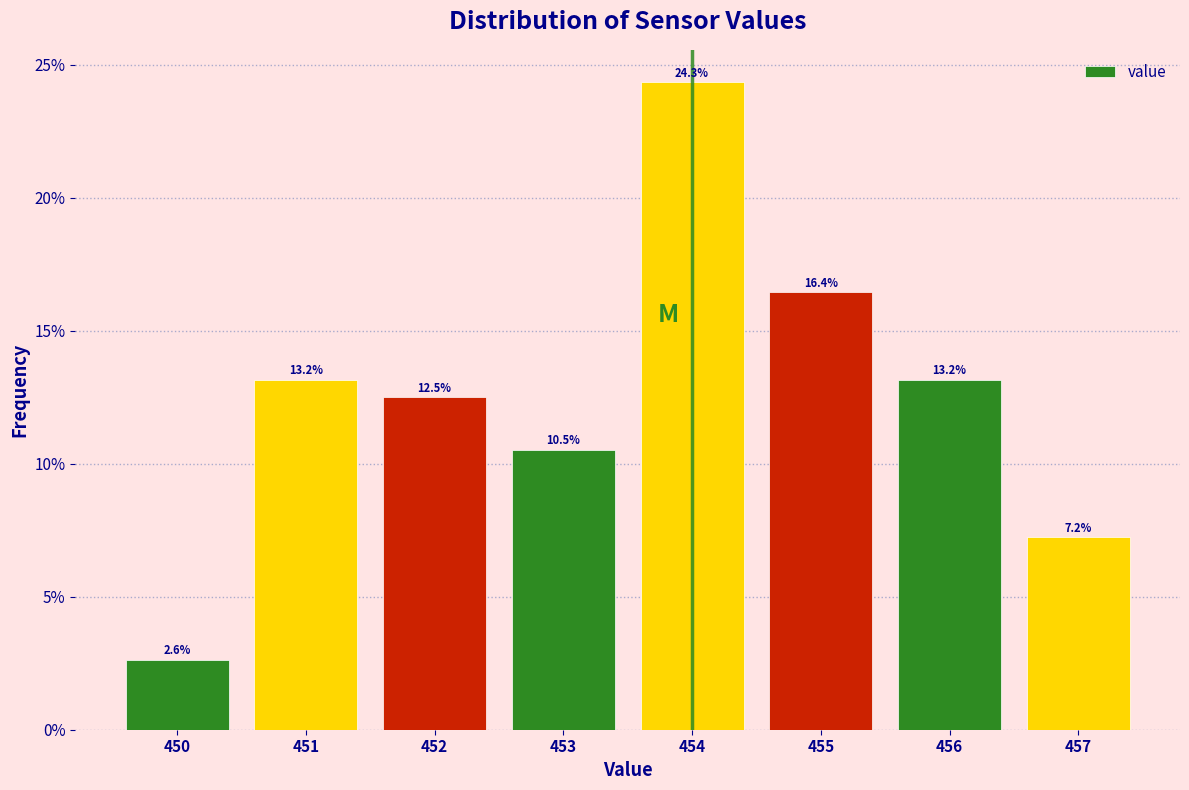

Over which range of the x-axis is the bar tallest?

453.5 to 454.5